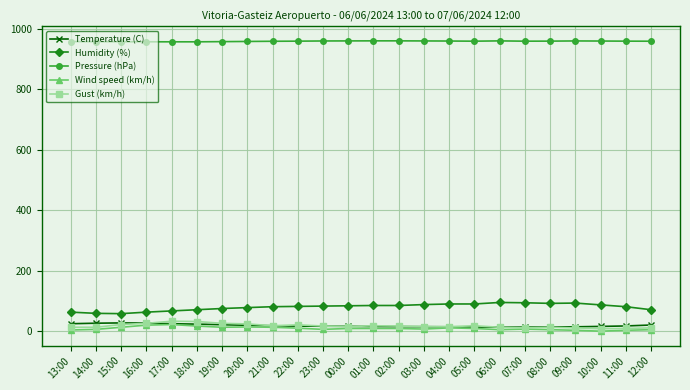

True or false: Pressure (hPa) and Humidity (%) intersect in this chart.

False